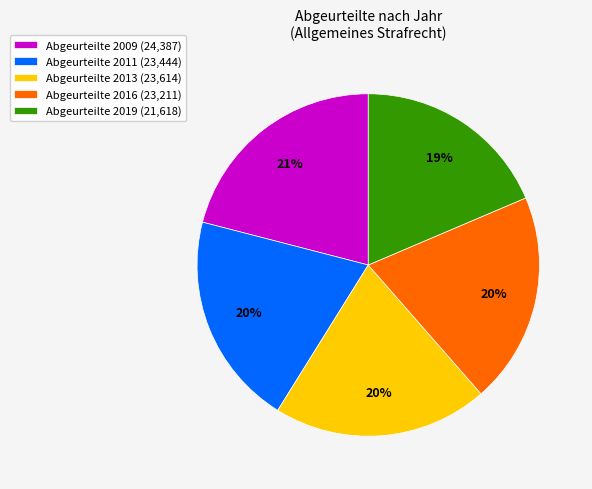

The Abgeurteilte 2009 (24,387) slice represents 21% of the pie. True or false?

True